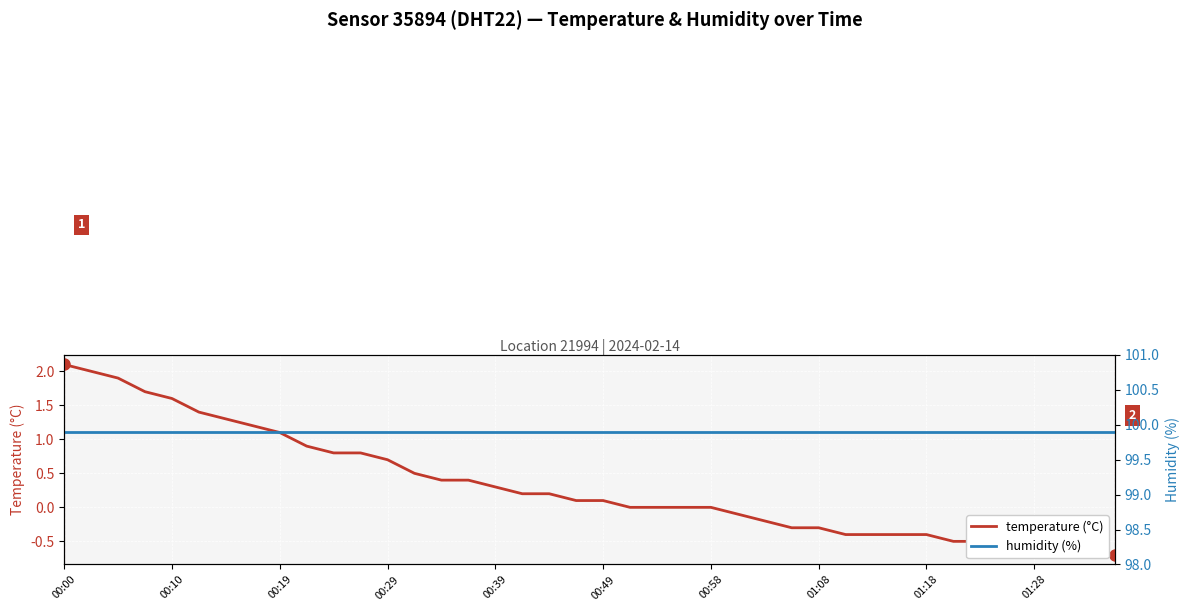

Where does the temperature (°C) series first go above 0?

00:00